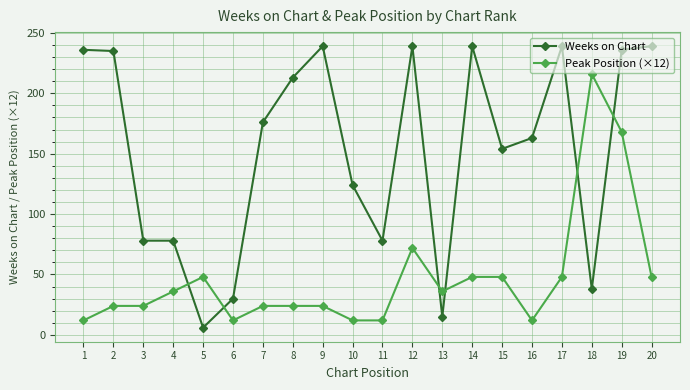

Does the chart display data point markers on the line(s)?

Yes